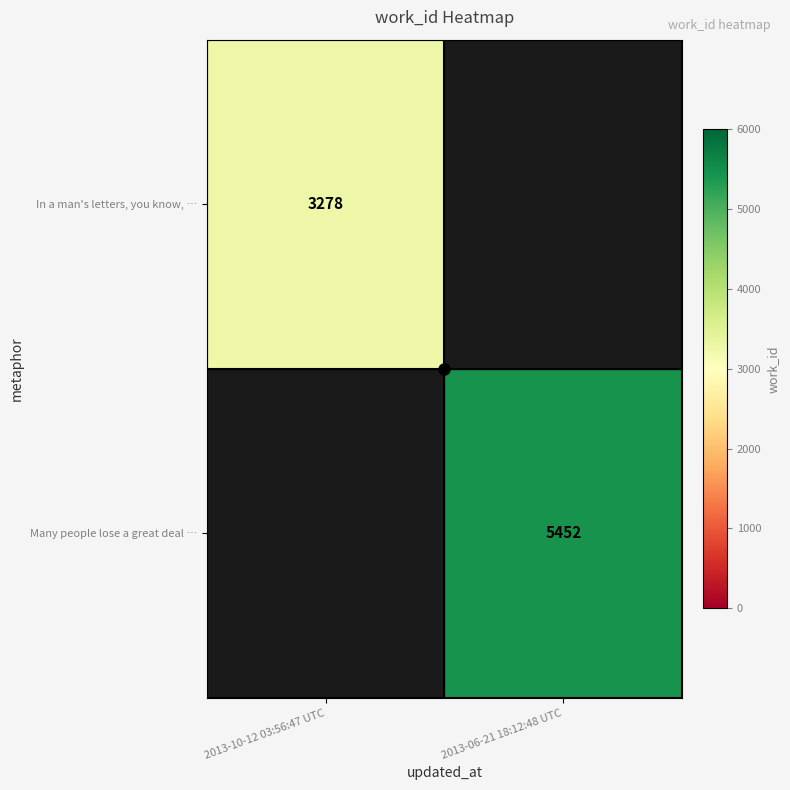

True or false: In a man's letters, you know, … has a value of 3278 at 2013-10-12 03:56:47 UTC.

True